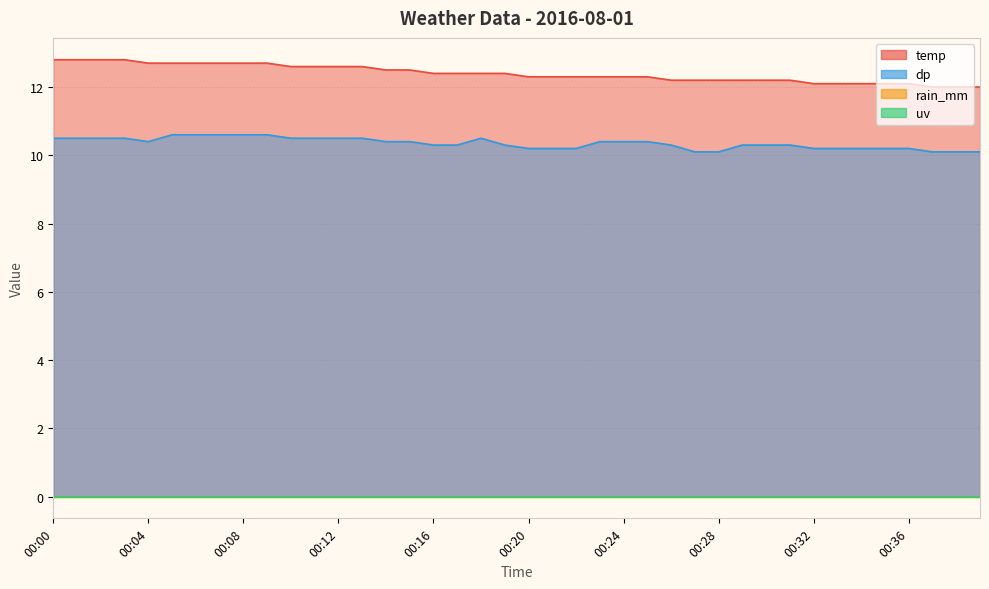

The dp series shows 3.3 at 00:14. True or false?

False